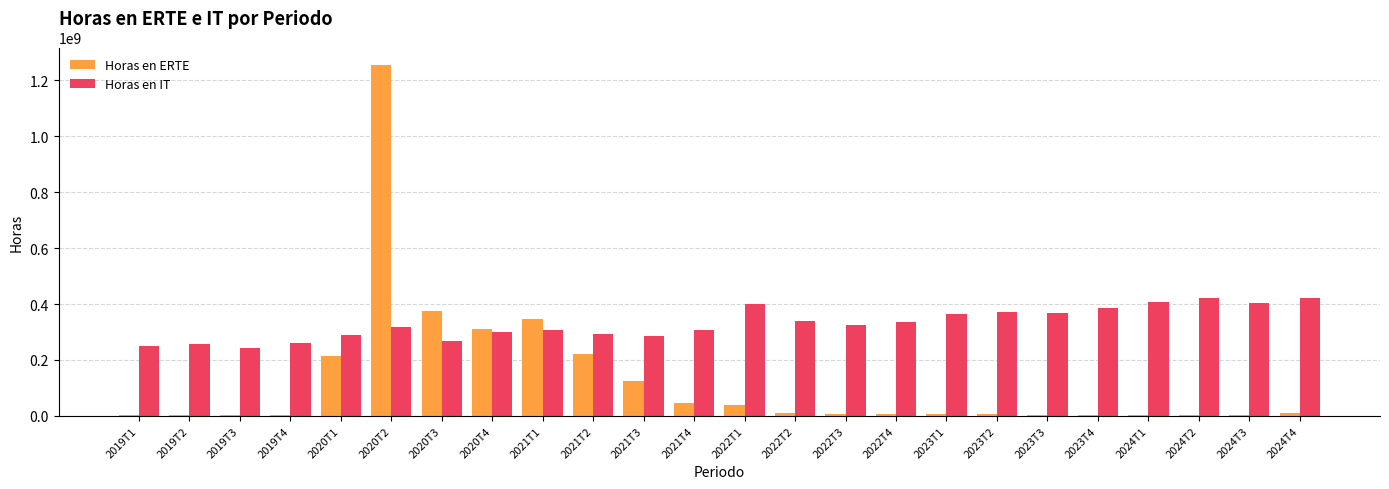

What is the greatest value displayed?

1253860258.6